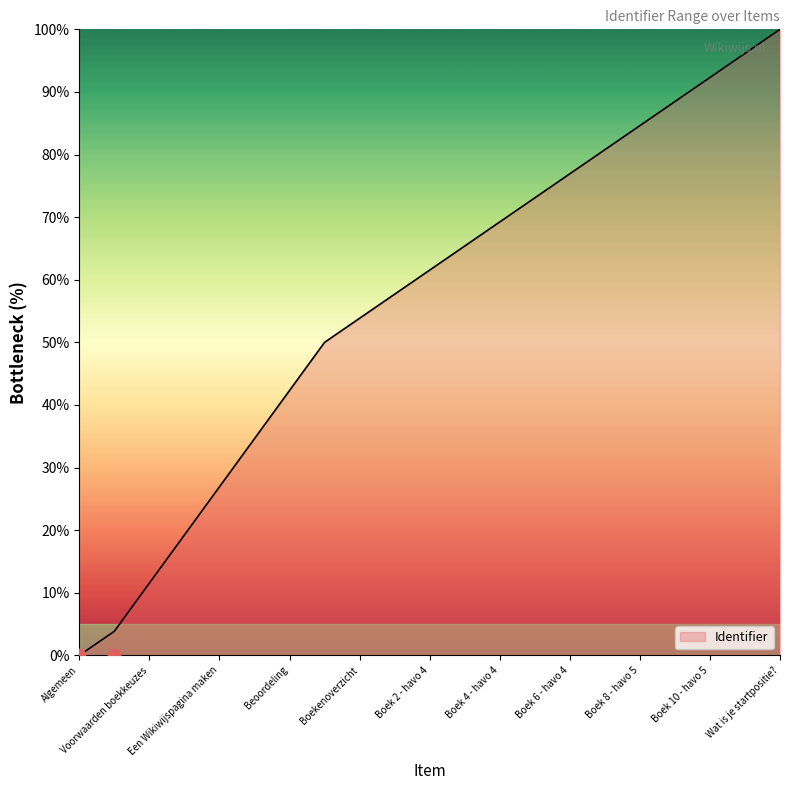

What is the change in value from Boeken to Boekenoverzicht?

+3.8